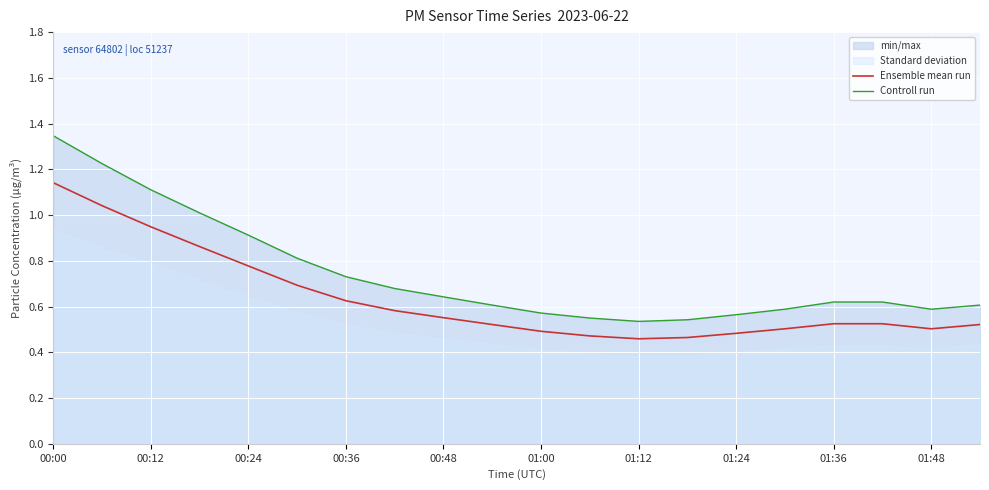

What is the maximum value for Ensemble mean run?

1.1